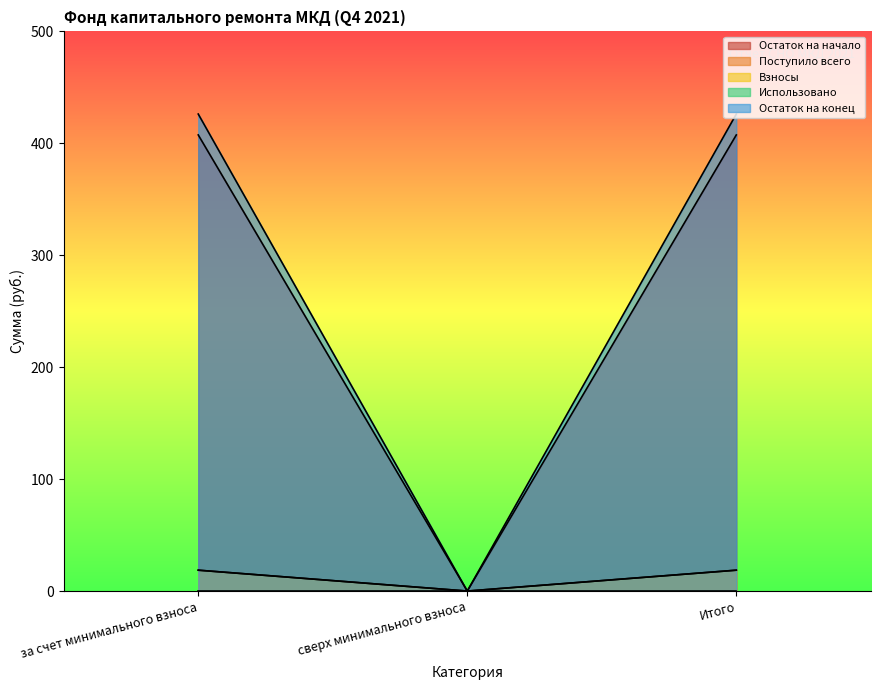

Between за счет минимального взноса and Итого, which series saw the biggest shift?

Остаток на начало